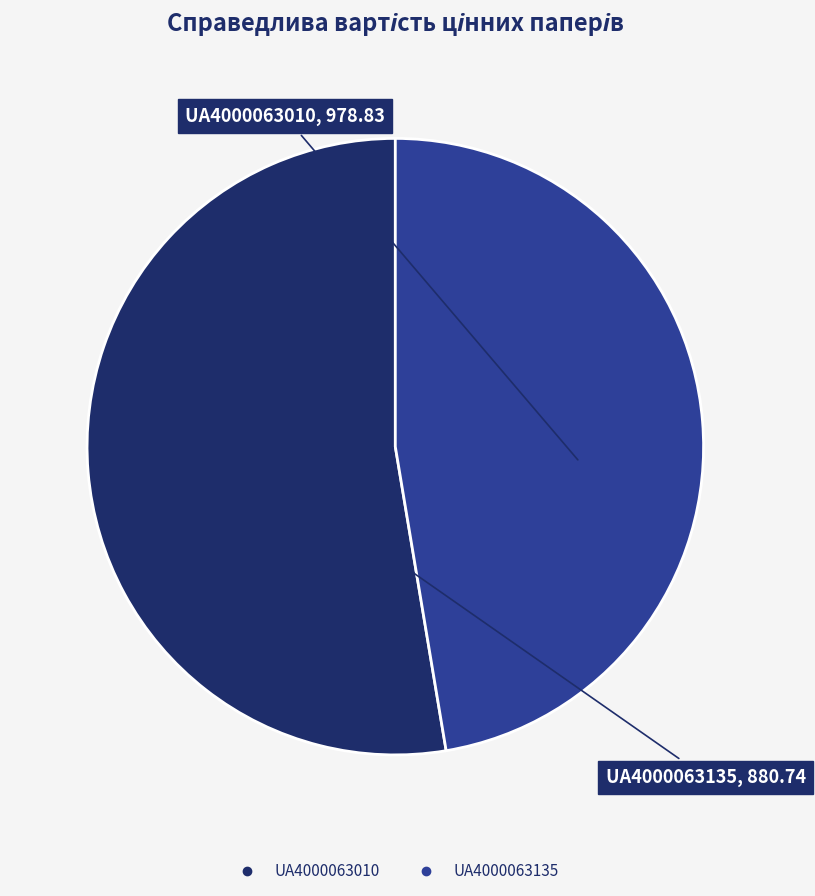

Is it true that UA4000063010 is 64% of the pie?

False